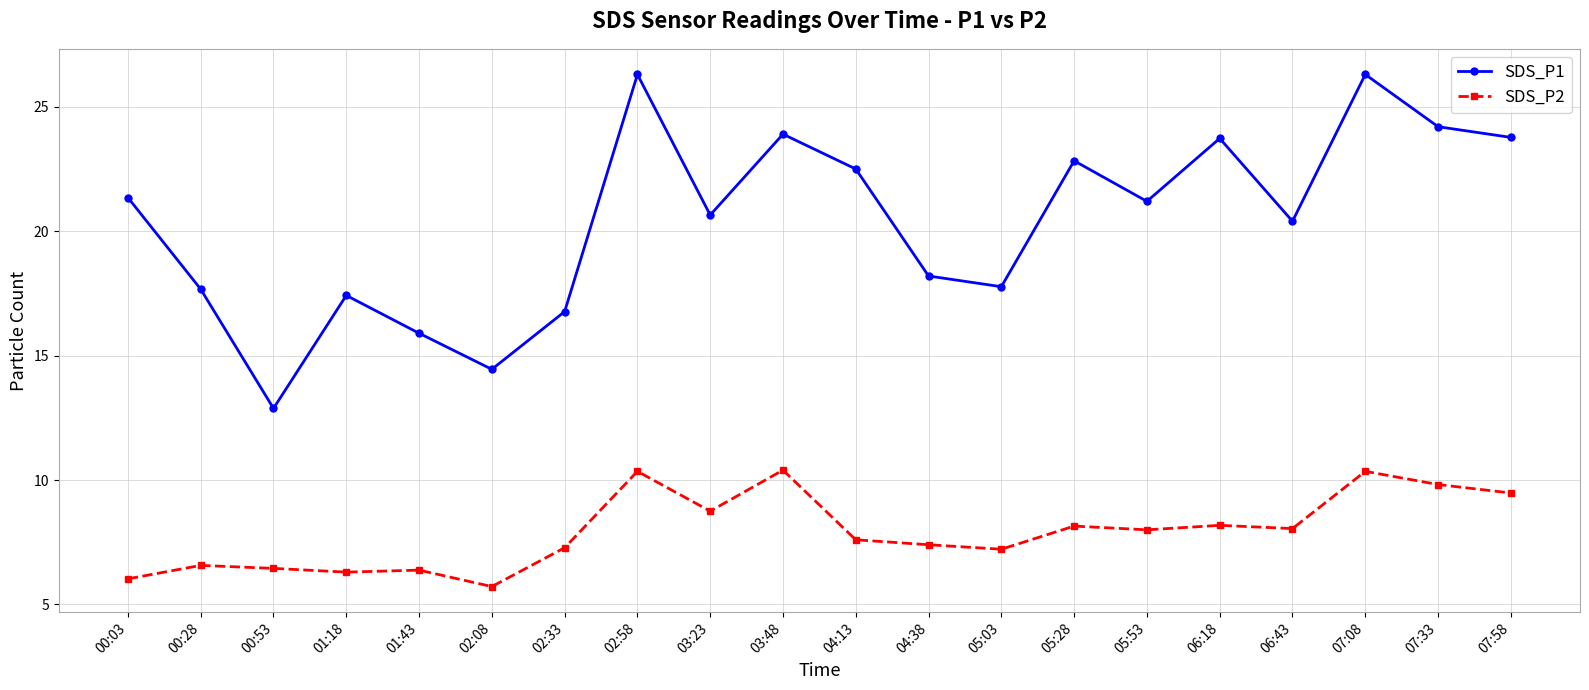

Which label corresponds to the smallest value in the chart?

02:08